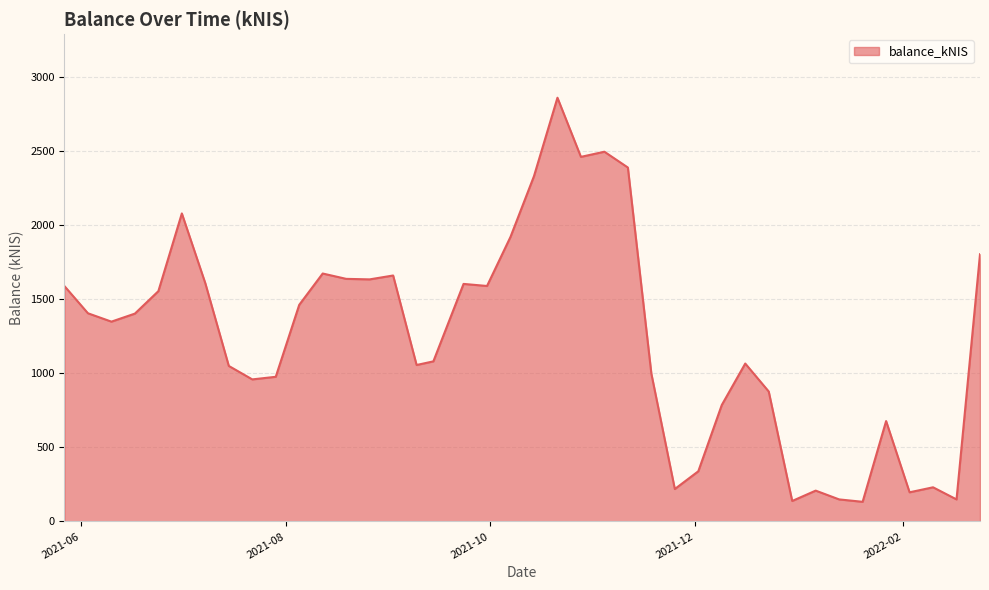

What is the minimum value shown in the chart?

133.0